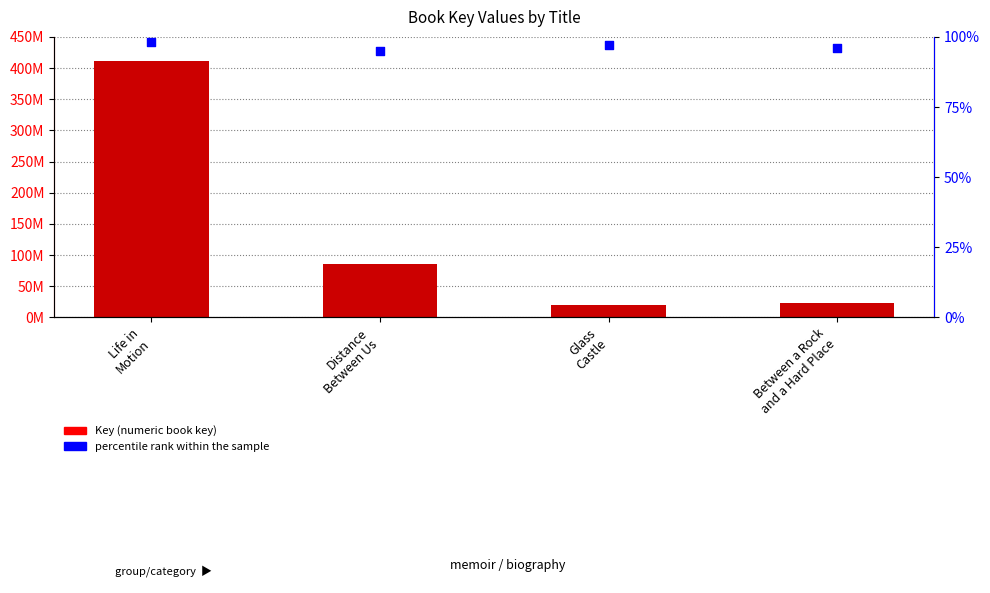

Is the value of percentile rank within the sample at Life in
Motion greater than the value of Key at Distance
Between Us?

No